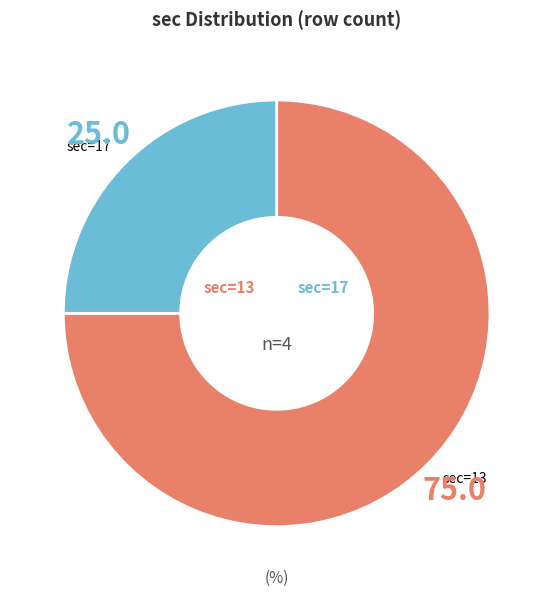

Rank the categories by value from highest to lowest.

sec=13, sec=17